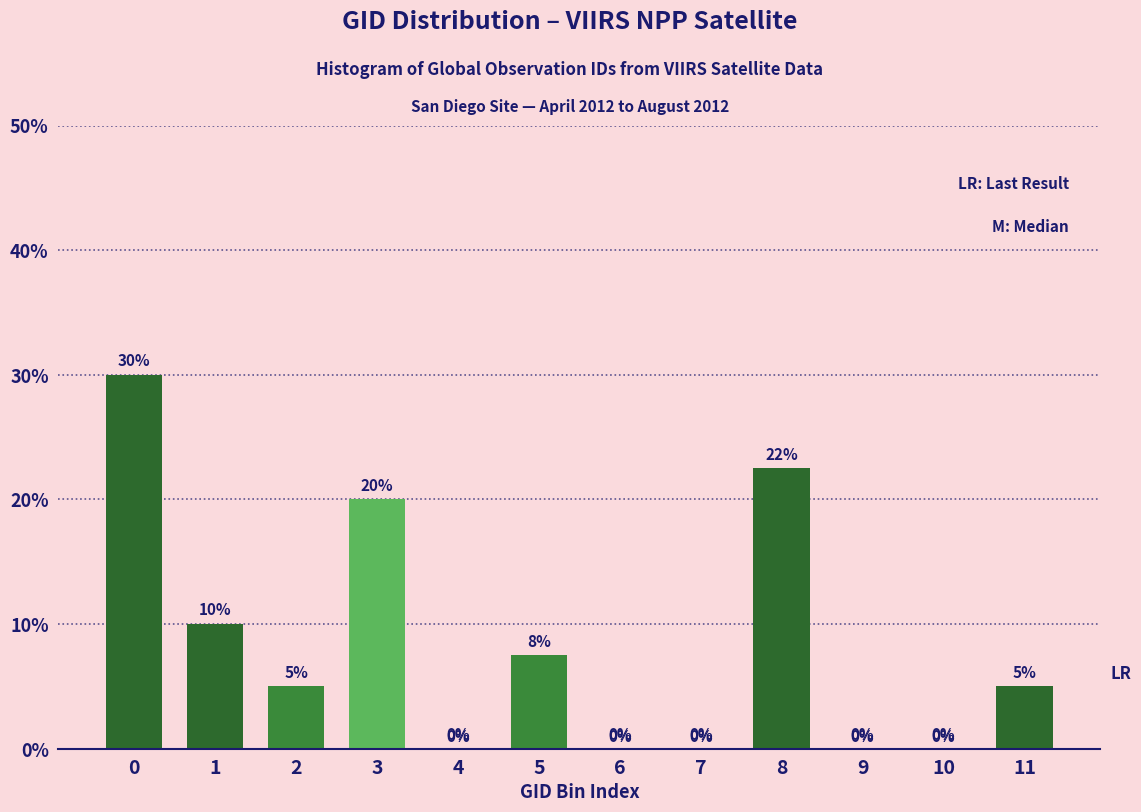

The chart shows a value of 0.0 at 9. True or false?

True